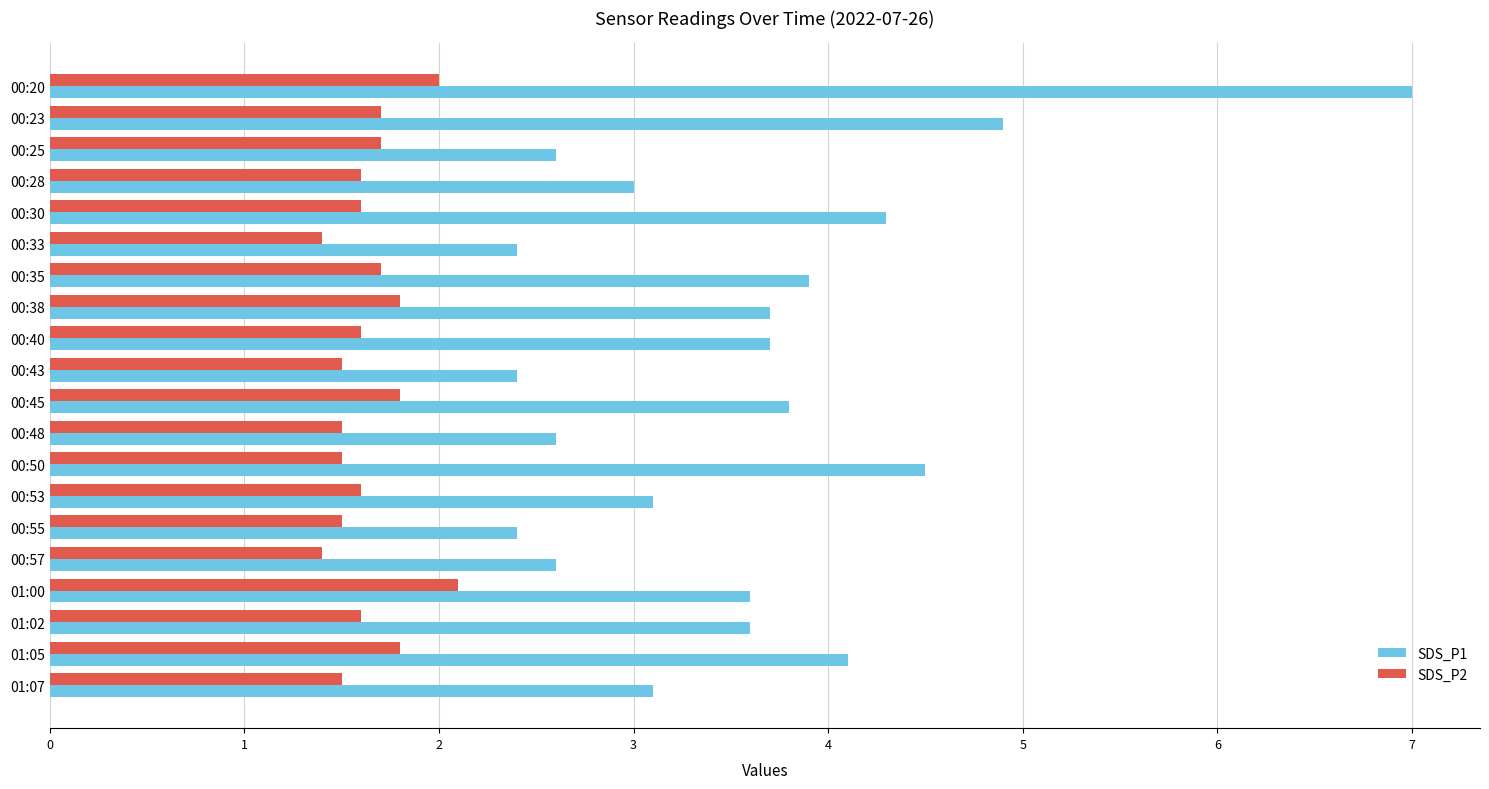

The SDS_P1 series shows 3.9 at 00:43. True or false?

False